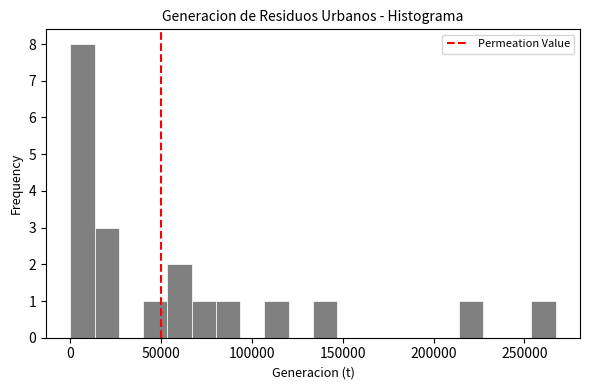

Around what value on the x-axis is the tallest bar? Give the approximate position of its centre, as read against the axis.

5000